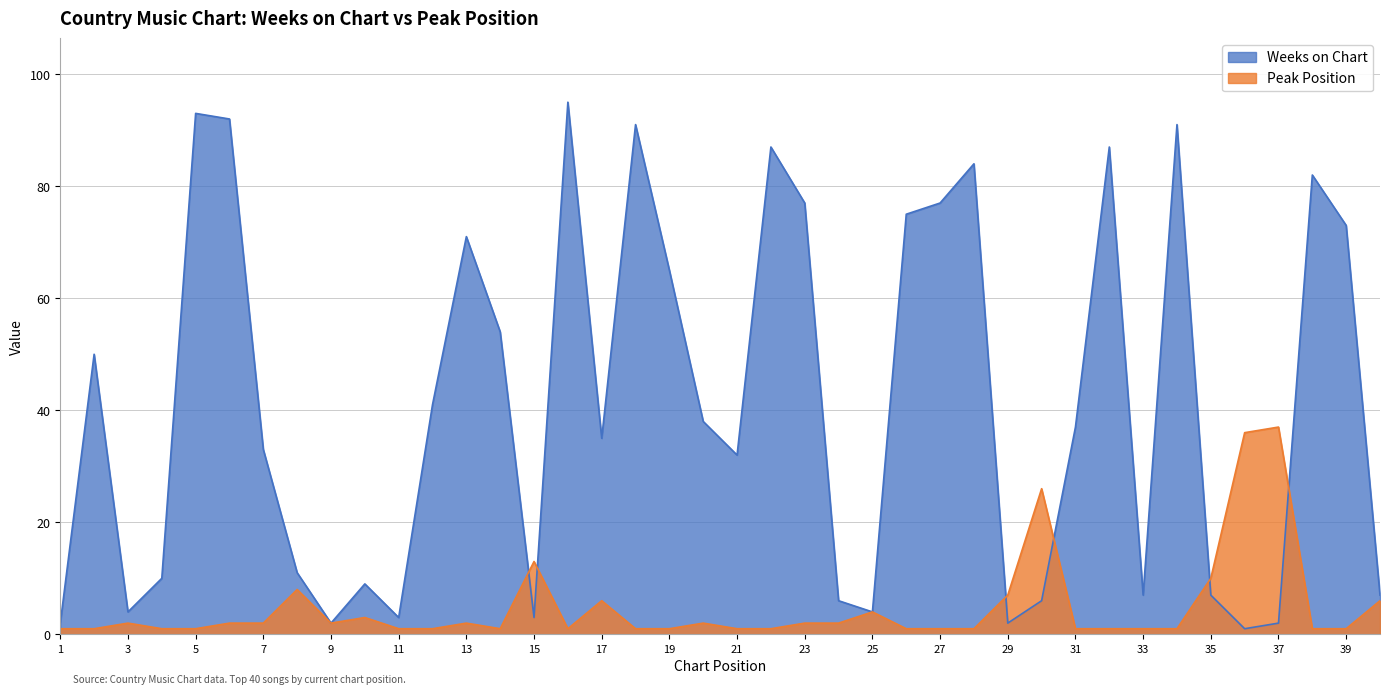

What is the value of the Weeks on Chart point at the 8th from the left?

11